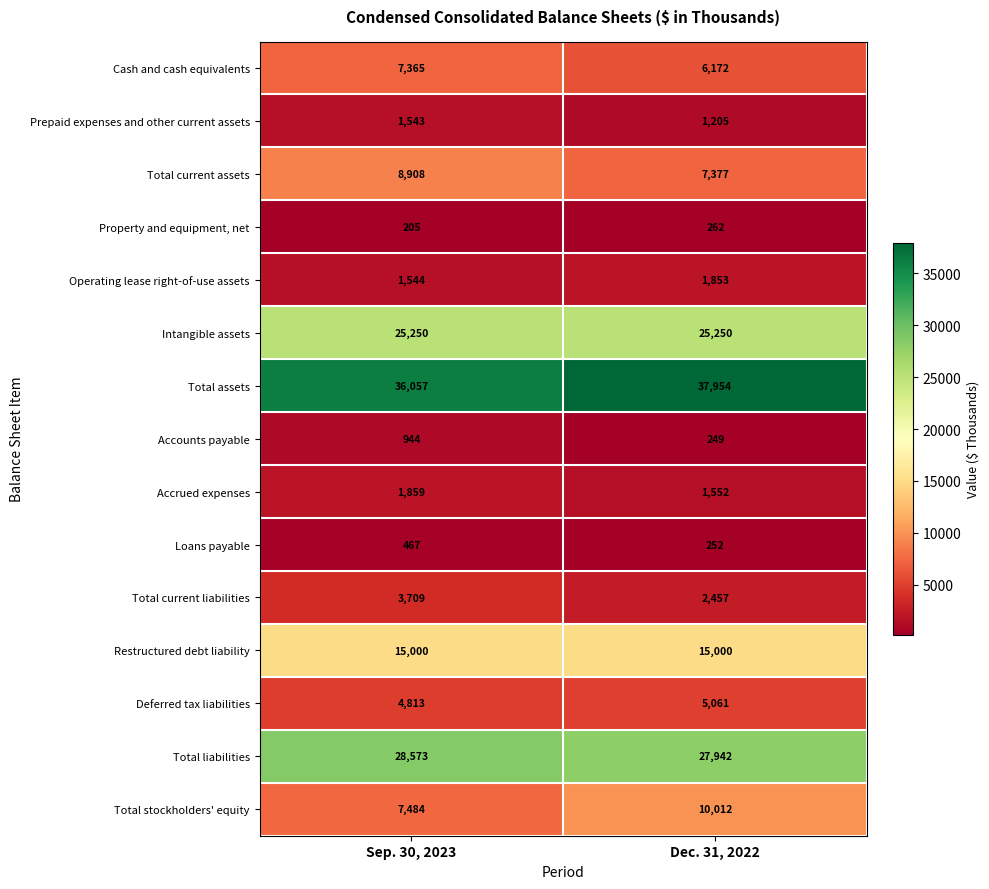

Rank the series by their maximum value, from lowest to highest.

Property and equipment, net, Loans payable, Accounts payable, Prepaid expenses and other current assets, Operating lease right-of-use assets, Accrued expenses, Total current liabilities, Deferred tax liabilities, Cash and cash equivalents, Total current assets, Total stockholders' equity, Restructured debt liability, Intangible assets, Total liabilities, Total assets